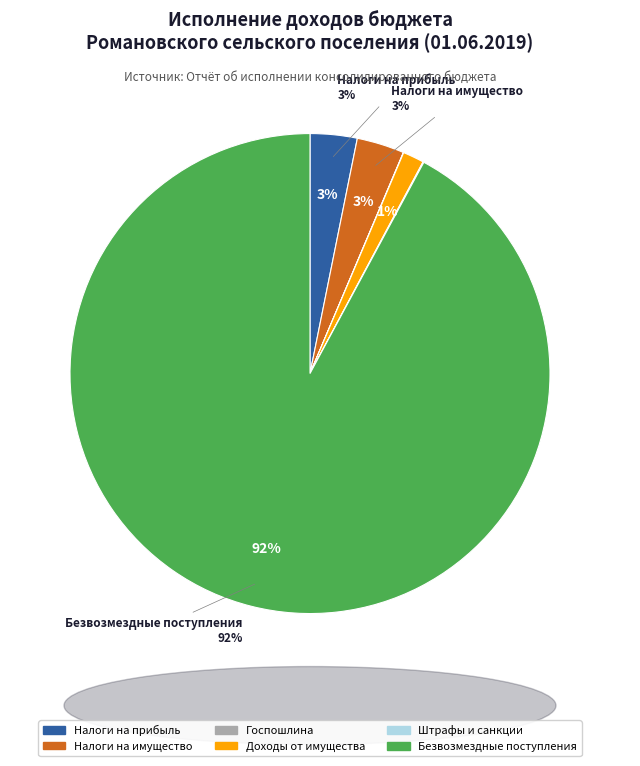

What portion of the pie excludes ШТРАФЫ, САНКЦИИ, ВОЗМЕЩЕНИЕ УЩЕРБА?

99.9%